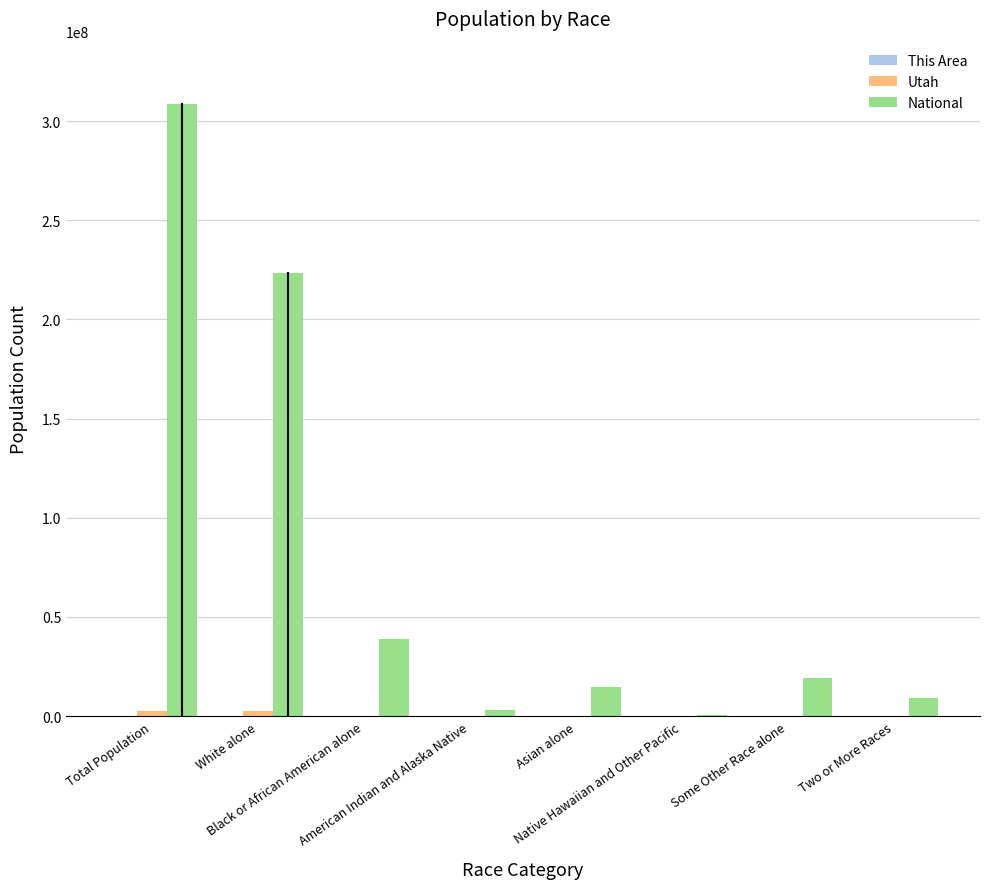

True or false: National has a value of 108252474 at White alone.

False